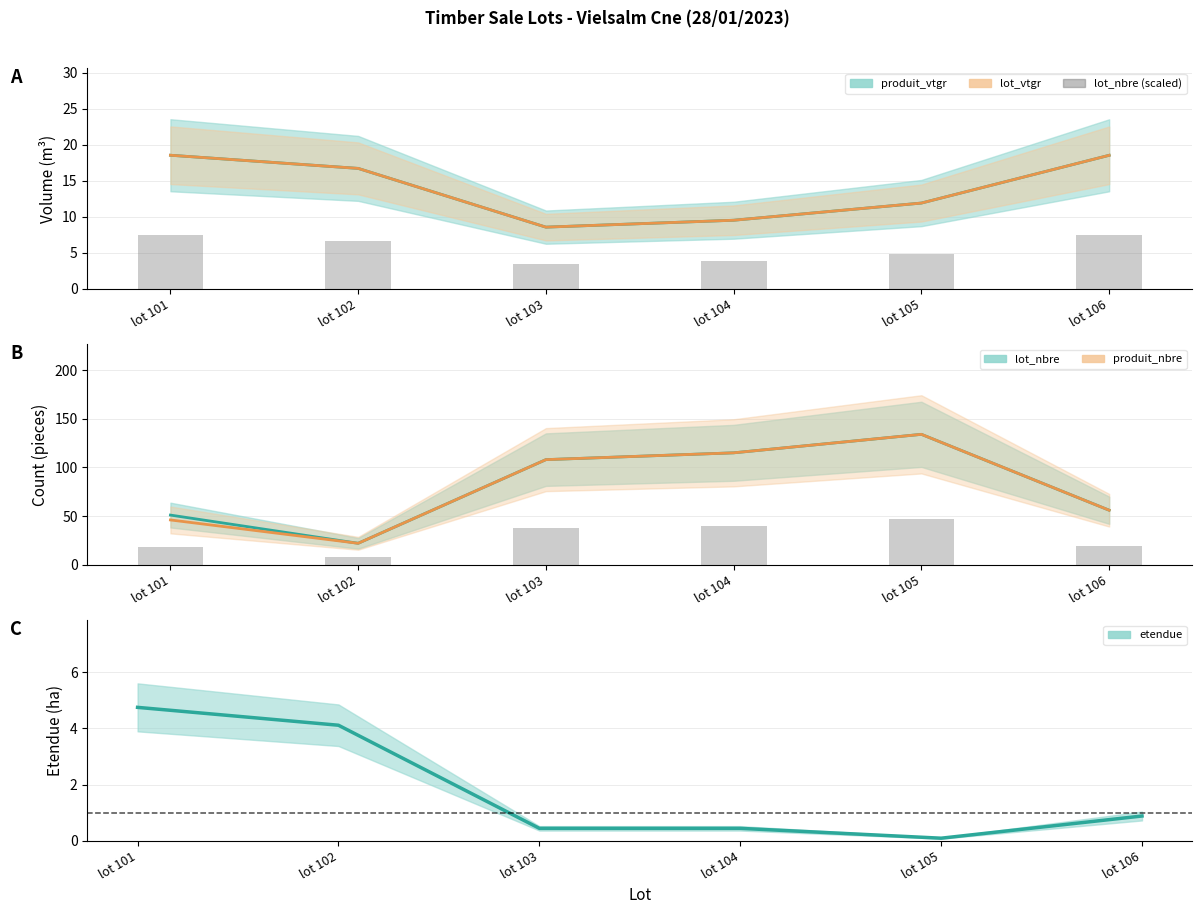

At lot 105, list the series in order from smallest to largest.

etendue, produit_vtgr, lot_vtgr, bar, lot_nbre, produit_nbre